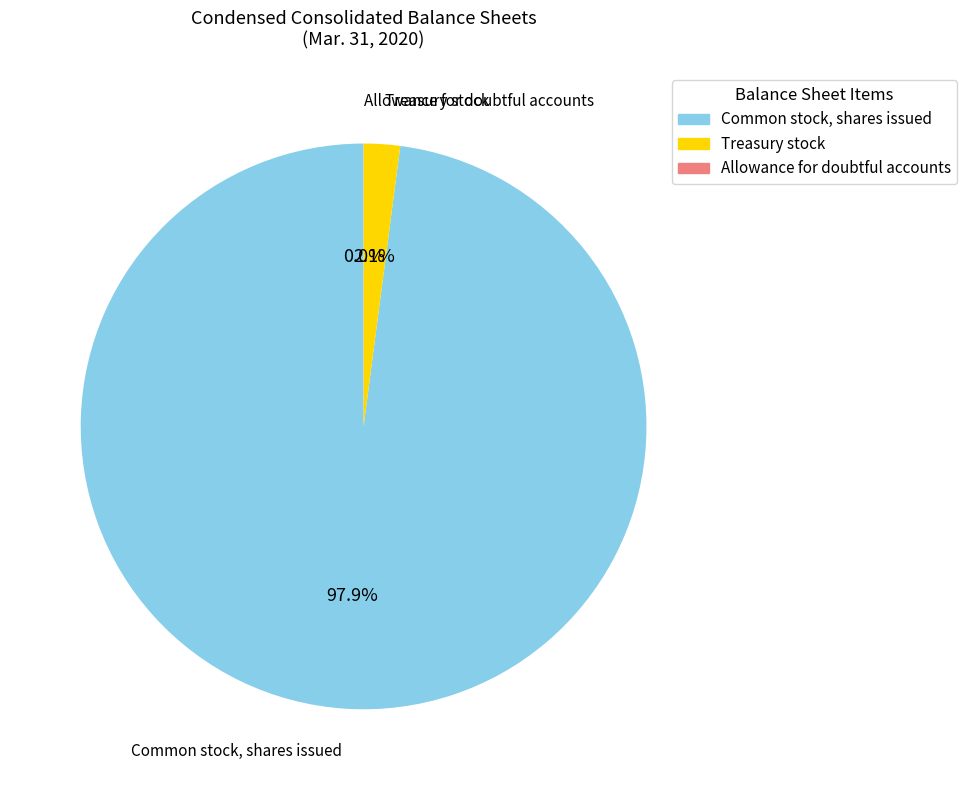

Does any single category account for the majority?

Yes